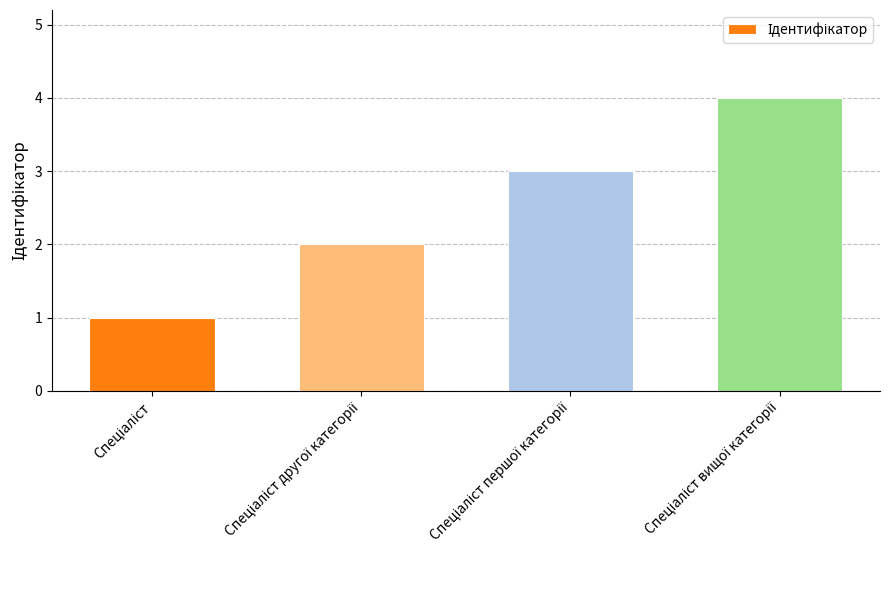

How many bars are there in total?

4